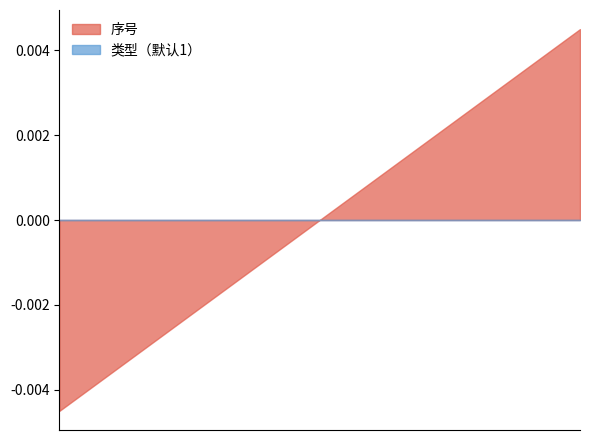

How many lines are shown in the chart?

2